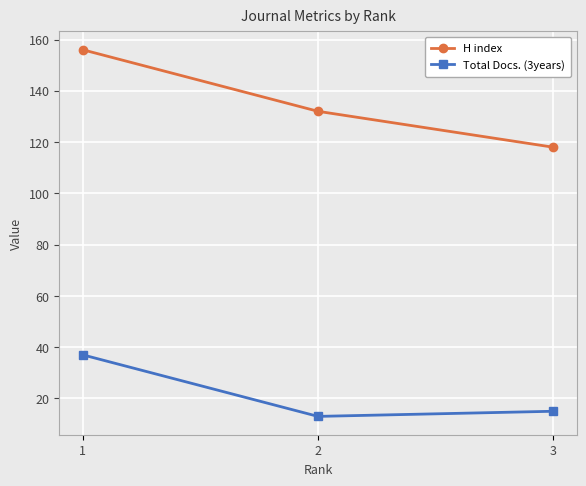

List the series in order of their overall mean, highest first.

H index, Total Docs. (3years)